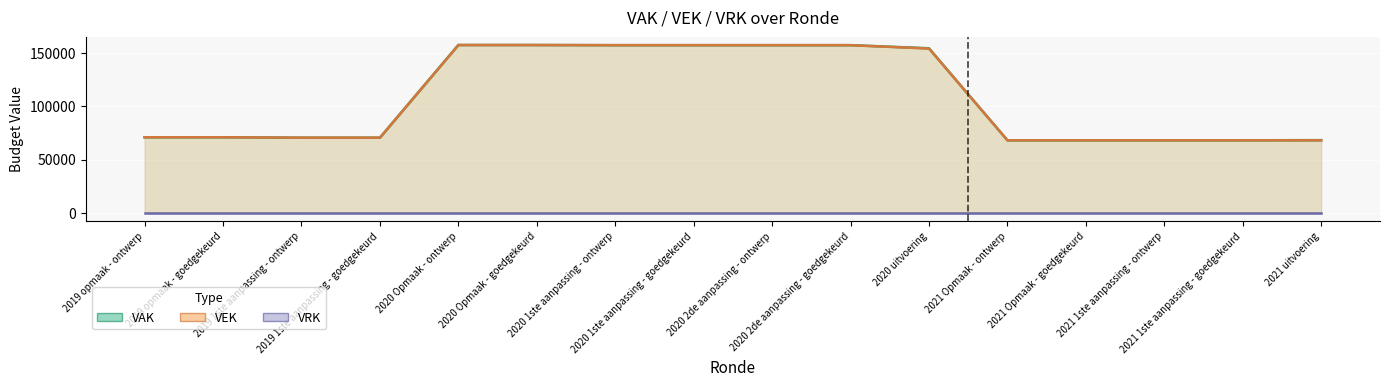

List the labels in order of VAK value, largest first.

2020 Opmaak - ontwerp, 2020 Opmaak - goedgekeurd, 2020 1ste aanpassing - ontwerp, 2020 1ste aanpassing - goedgekeurd, 2020 2de aanpassing - ontwerp, 2020 2de aanpassing - goedgekeurd, 2020 uitvoering, 2019 opmaak - ontwerp, 2019 opmaak - goedgekeurd, 2019 1ste aanpassing - ontwerp, 2019 1ste aanpassing - goedgekeurd, 2021 uitvoering, 2021 Opmaak - ontwerp, 2021 Opmaak - goedgekeurd, 2021 1ste aanpassing - ontwerp, 2021 1ste aanpassing - goedgekeurd